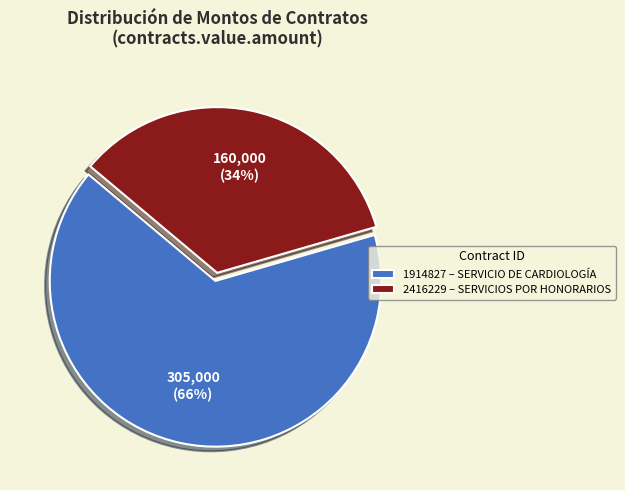

Rank the categories by value from lowest to highest.

2416229 – SERVICIOS POR HONORARIOS, 1914827 – SERVICIO DE CARDIOLOGÍA